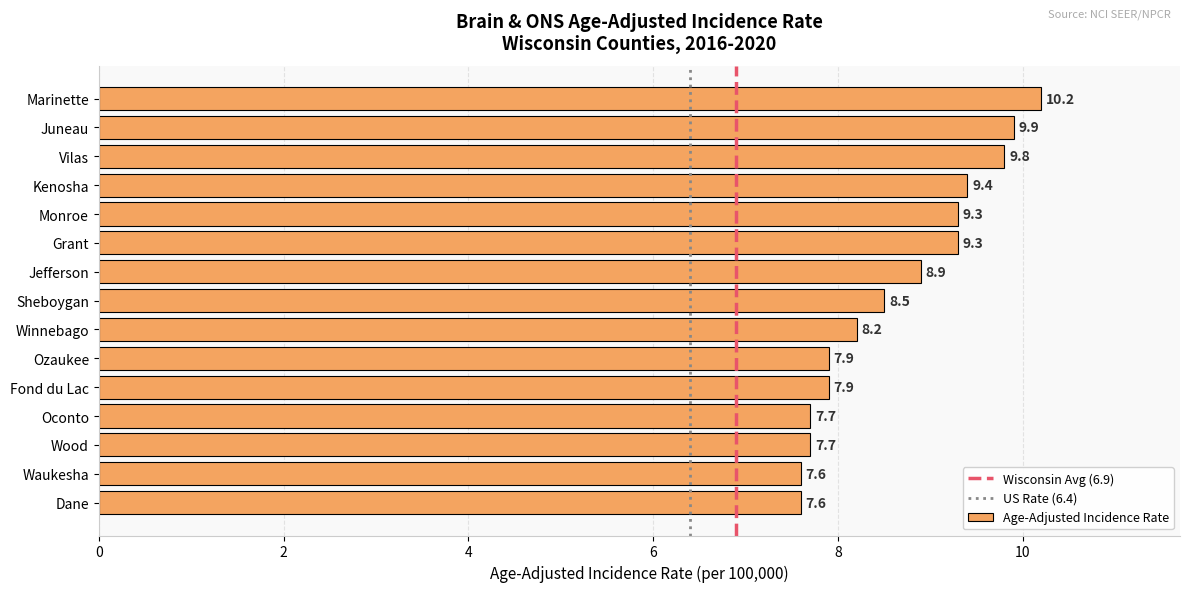

Reading top to bottom, extract all data points from this chart.

Marinette=10.2	Juneau=9.9	Vilas=9.8	Kenosha=9.4	Monroe=9.3	Grant=9.3	Jefferson=8.9	Sheboygan=8.5	Winnebago=8.2	Ozaukee=7.9	Fond du Lac=7.9	Oconto=7.7	Wood=7.7	Waukesha=7.6	Dane=7.6